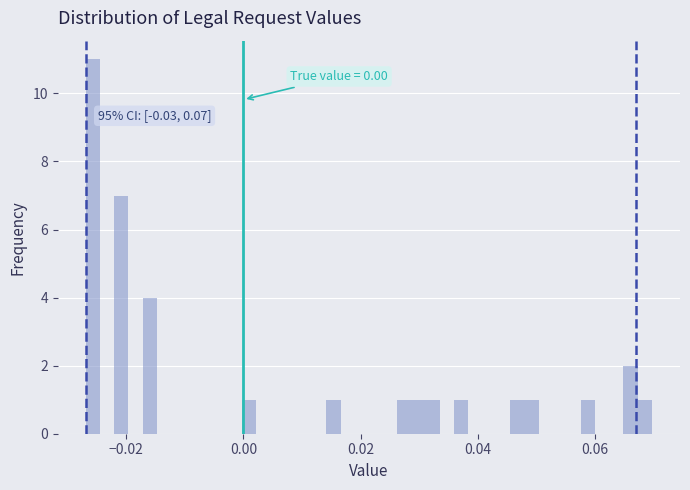

Around what value on the x-axis is the tallest bar? Give the approximate position of its centre, as read against the axis.

-0.026